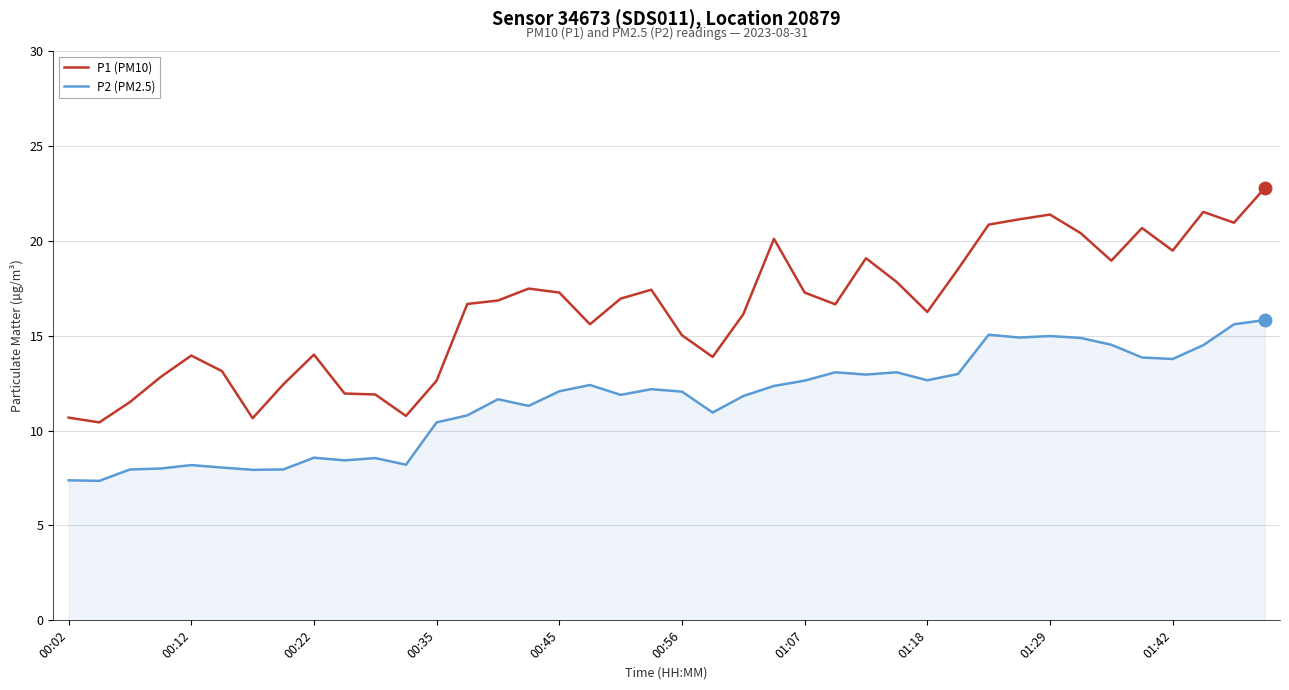

Which series has the widest spread of values?

P1 (PM10)